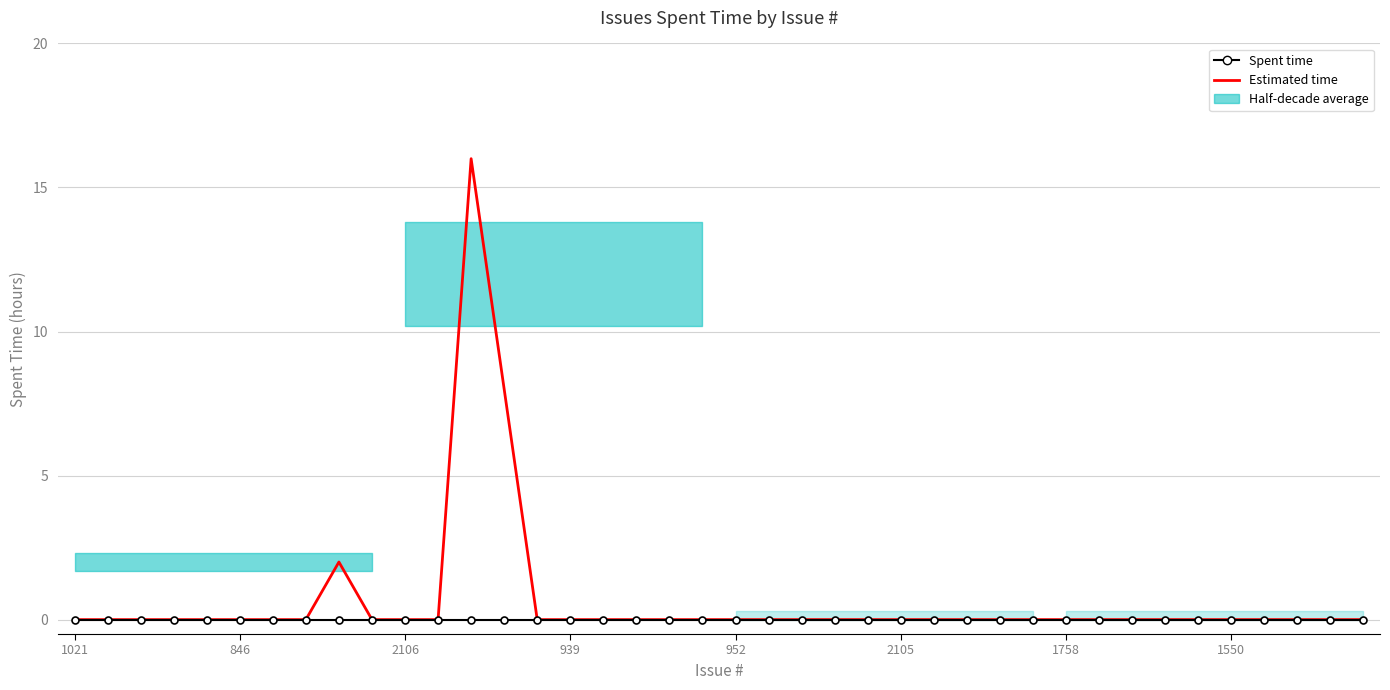

Which series has the widest spread of values?

Estimated time